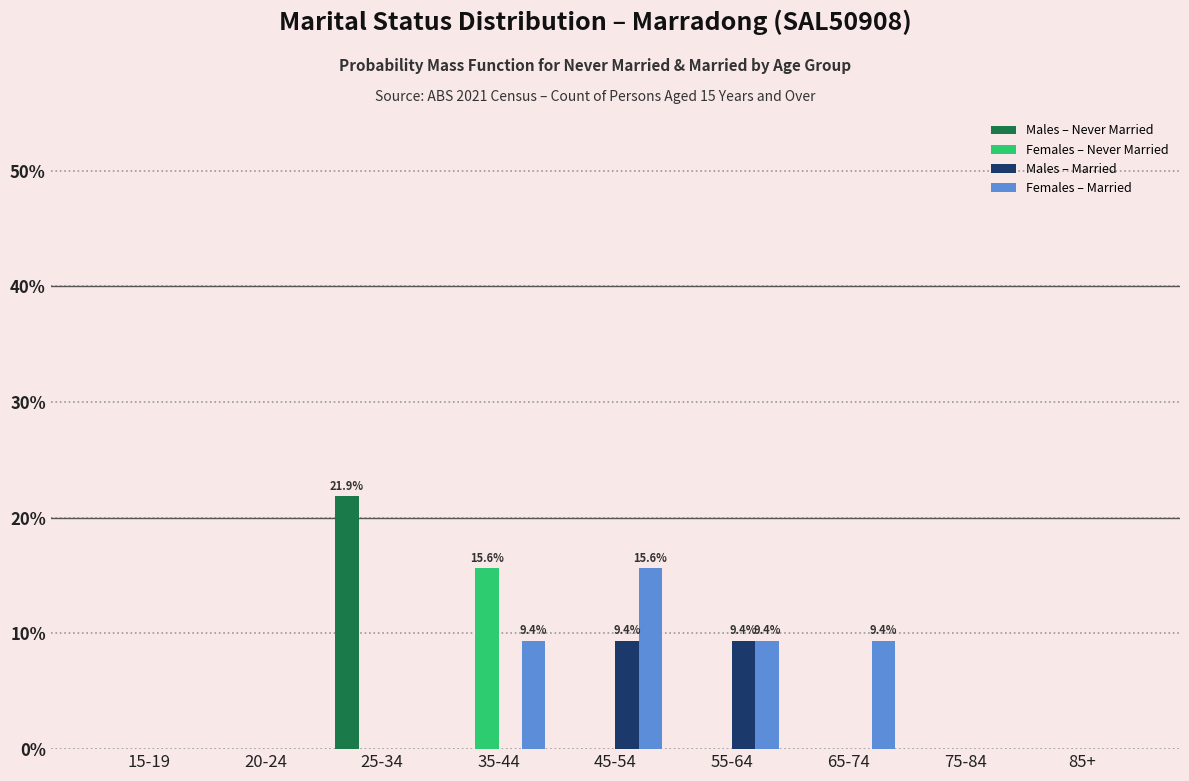

What is the greatest value displayed?

21.9